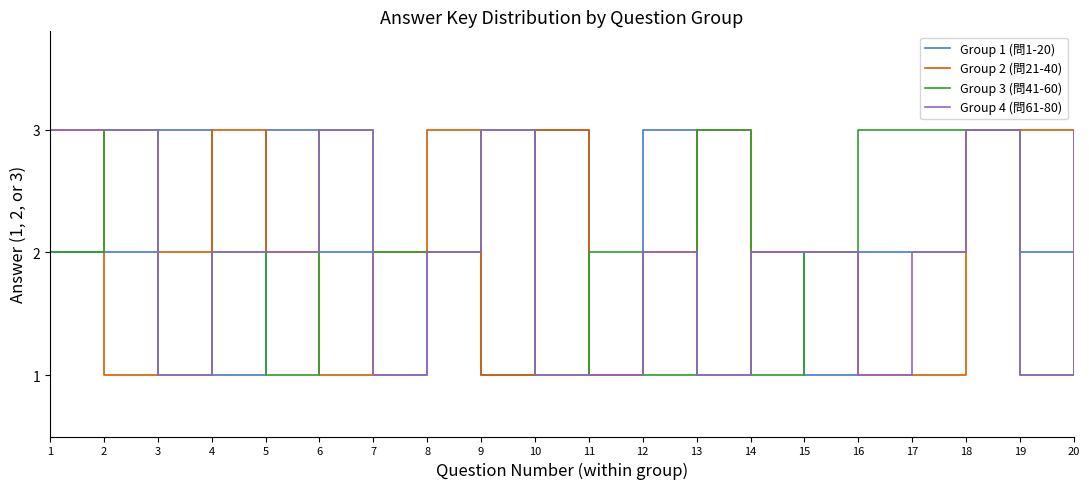

Which series changed the most between 6 and 9?

Group 1 (問1-20)